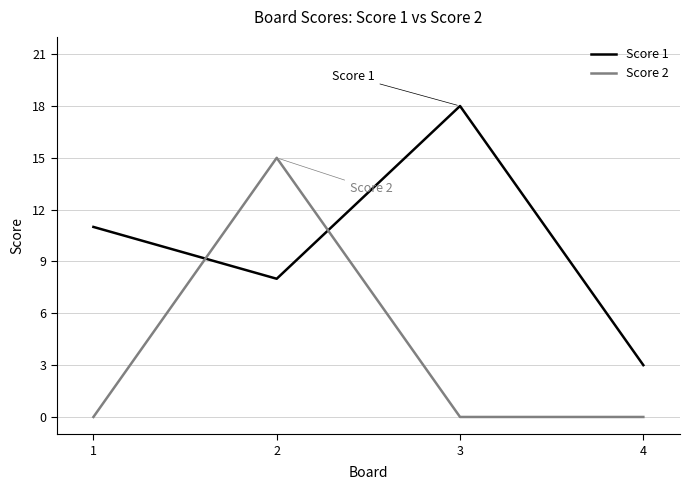

What are all the series names shown in the legend?

Score 1, Score 2